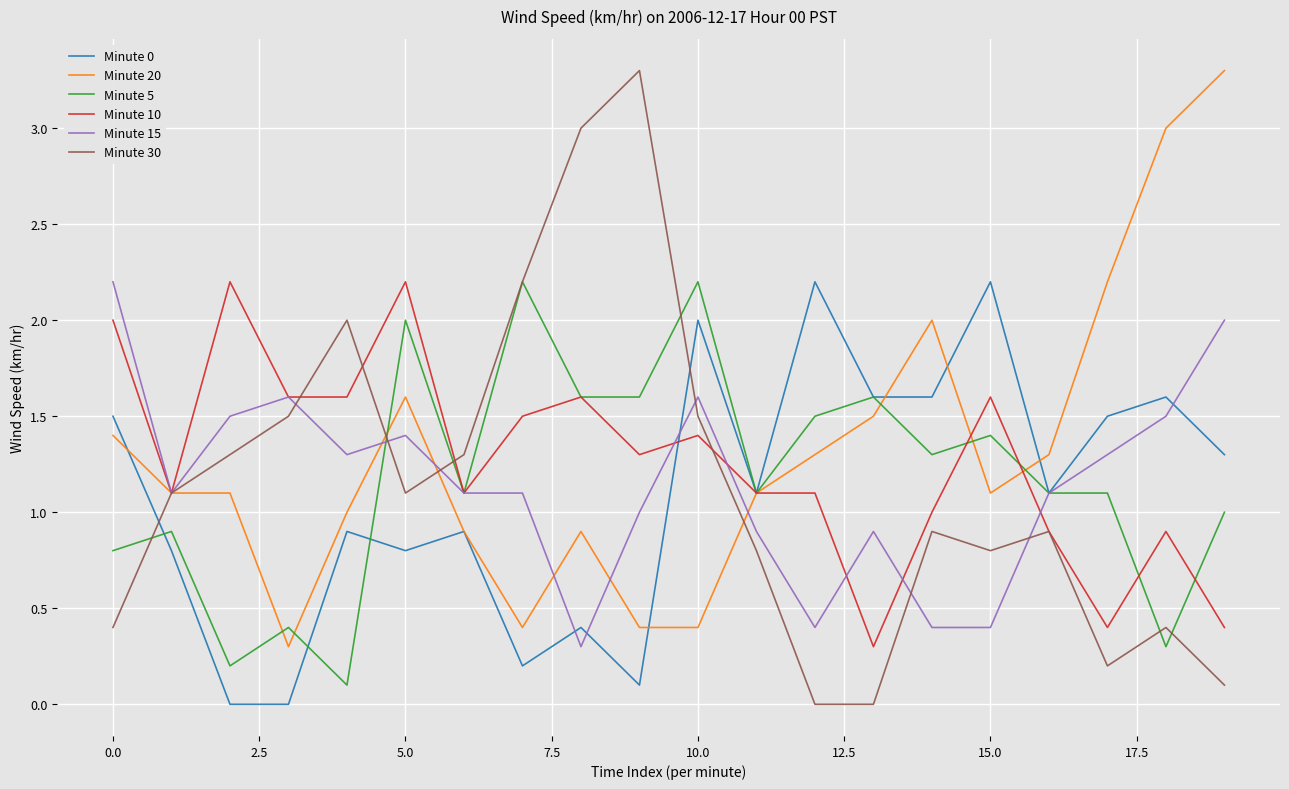

Reading left to right, what are all the values shown in this chart?

Minute 0: 1.5	0.8	0.0	0.0	0.9	0.8	0.9	0.2	0.4	0.1	2.0	1.1	2.2	1.6	1.6	2.2	1.1	1.5	1.6	1.3
Minute 20: 1.4	1.1	1.1	0.3	1.0	1.6	0.9	0.4	0.9	0.4	0.4	1.1	1.3	1.5	2.0	1.1	1.3	2.2	3.0	3.3
Minute 5: 0.8	0.9	0.2	0.4	0.1	2.0	1.1	2.2	1.6	1.6	2.2	1.1	1.5	1.6	1.3	1.4	1.1	1.1	0.3	1.0
Minute 10: 2.0	1.1	2.2	1.6	1.6	2.2	1.1	1.5	1.6	1.3	1.4	1.1	1.1	0.3	1.0	1.6	0.9	0.4	0.9	0.4
Minute 15: 2.2	1.1	1.5	1.6	1.3	1.4	1.1	1.1	0.3	1.0	1.6	0.9	0.4	0.9	0.4	0.4	1.1	1.3	1.5	2.0
Minute 30: 0.4	1.1	1.3	1.5	2.0	1.1	1.3	2.2	3.0	3.3	1.5	0.8	0.0	0.0	0.9	0.8	0.9	0.2	0.4	0.1